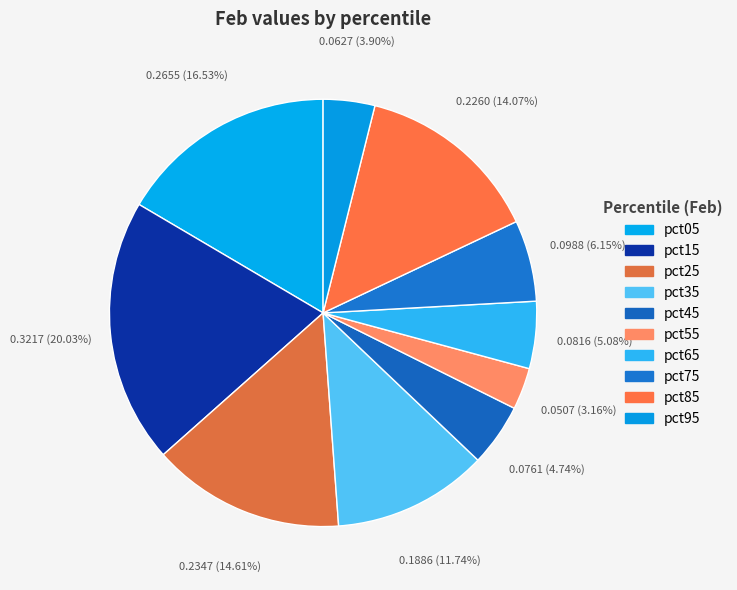

How many slices are in this pie chart?

10